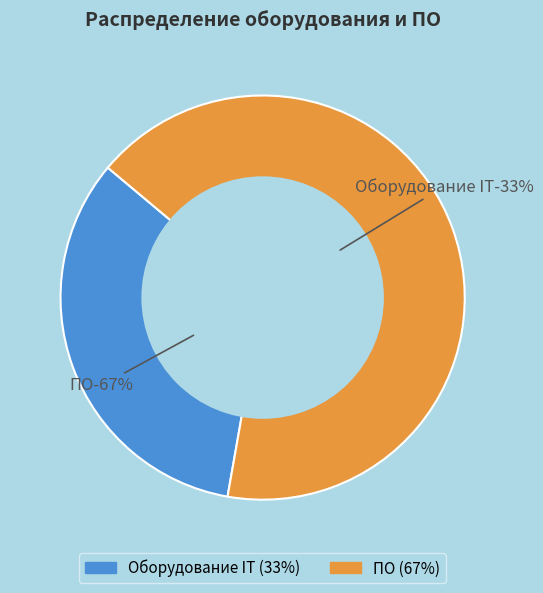

How many segments does this pie chart have?

2